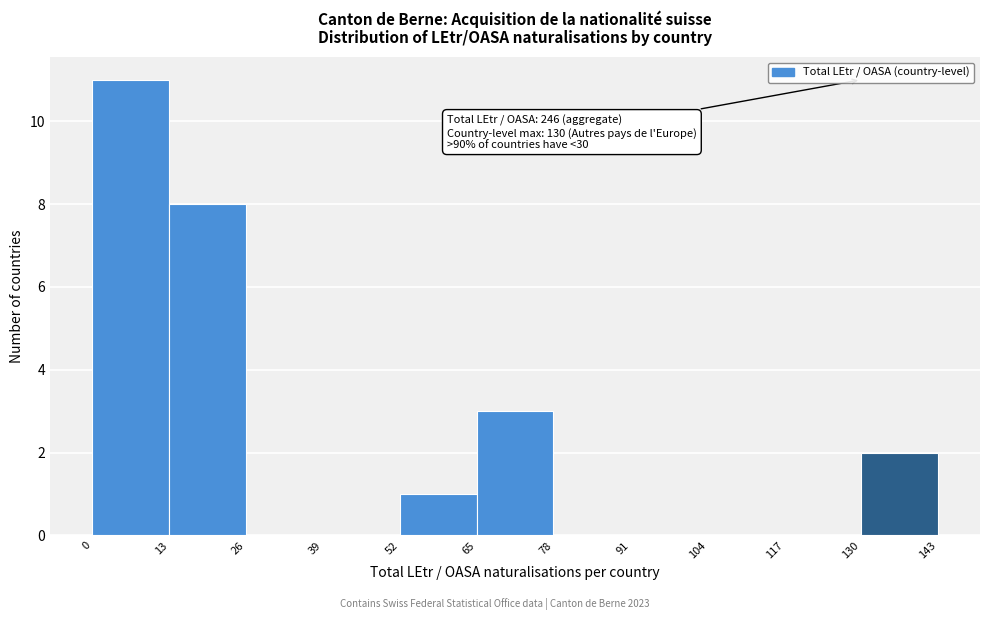

Which range on the x-axis has the tallest bar?

0 to 13